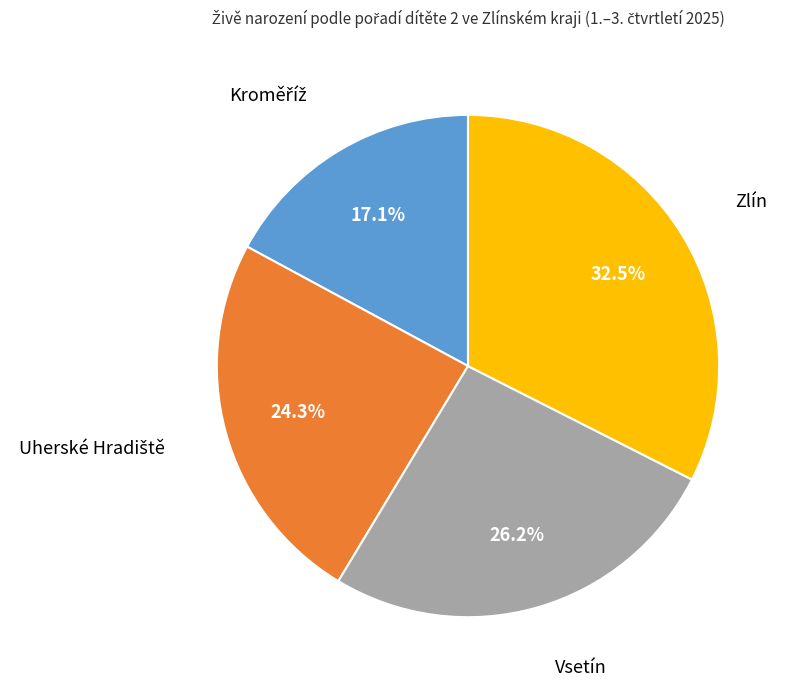

Is there a majority slice in this chart?

No